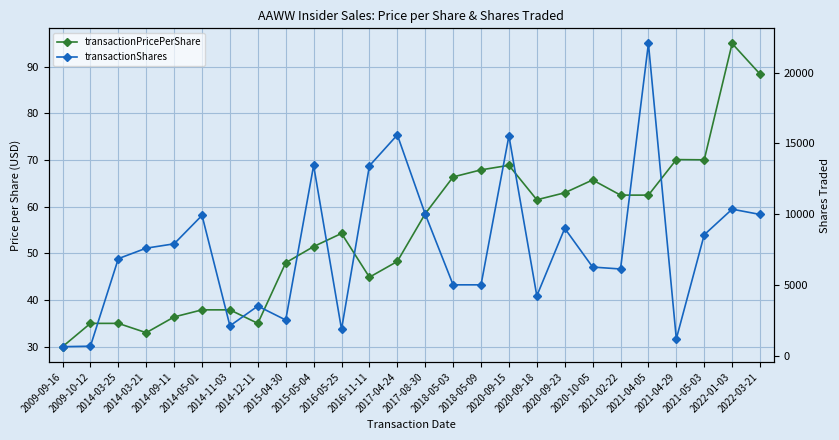

Which series has the largest total across all categories?

transactionShares